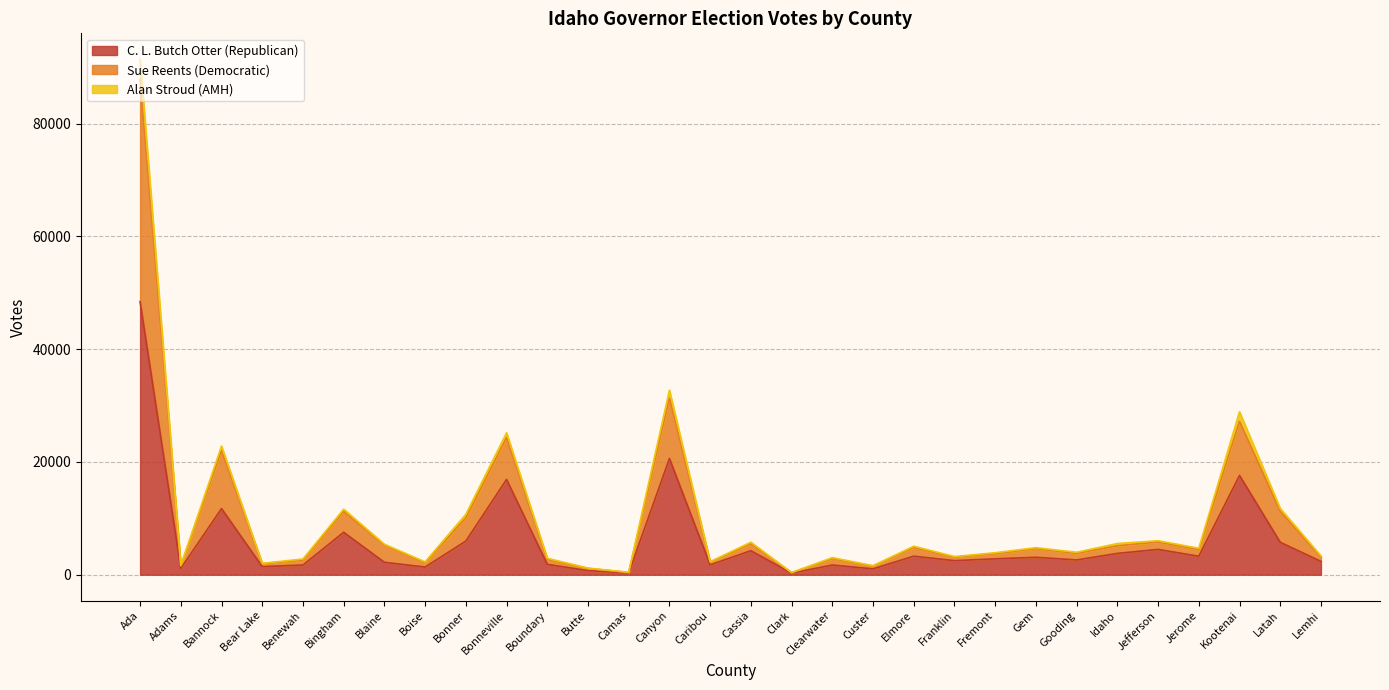

Does the chart display data point markers on the line(s)?

No